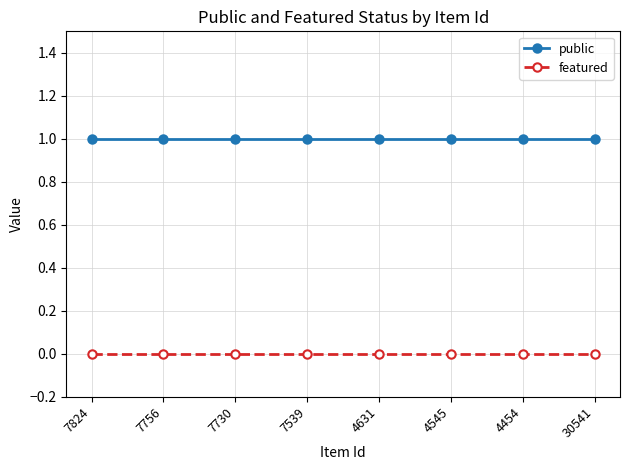

True or false: public and featured cross at least once.

False